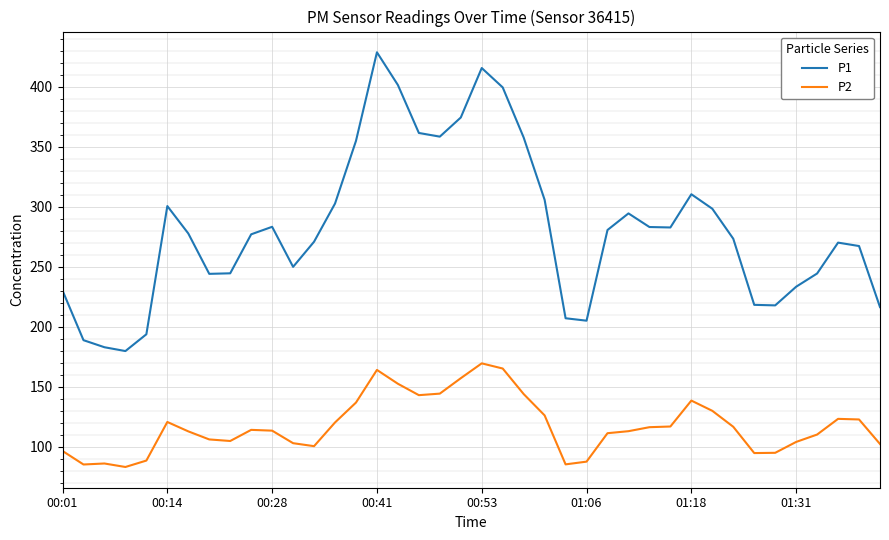

Is this an area chart (filled region under the line)?

No